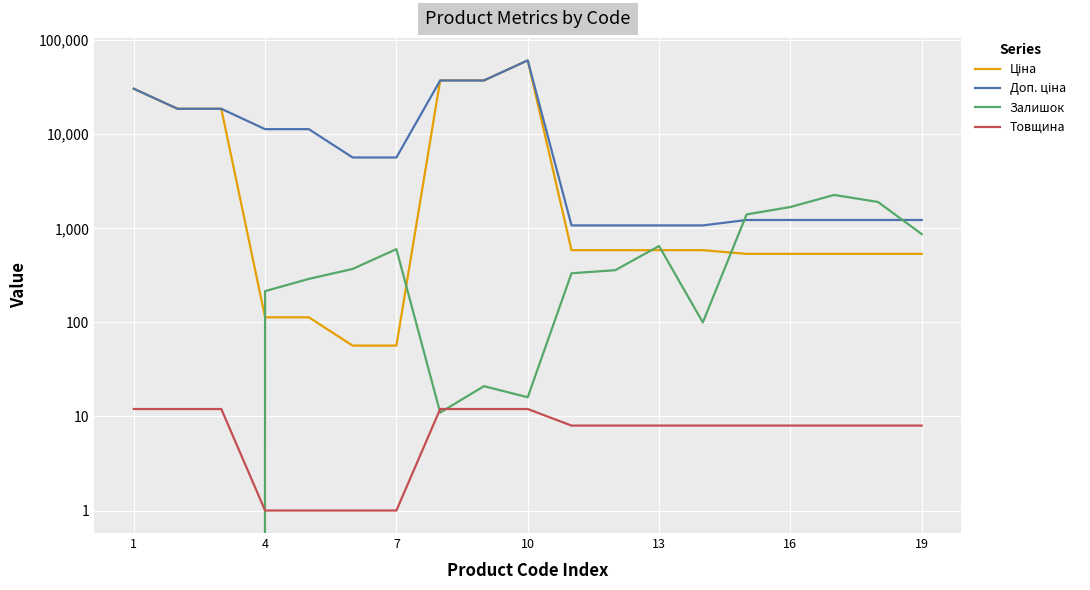

Rank the series at 1 from lowest to highest value.

Залишок, Товщина, Ціна, Доп. ціна